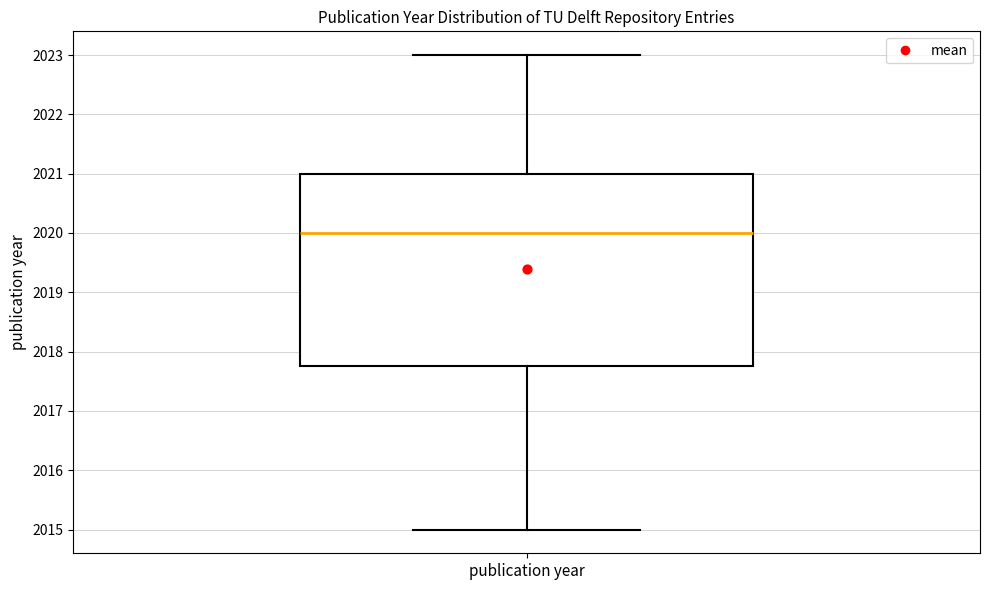

Where is the upper edge of the box for publication year on the y-axis? The values are not printed on the chart, so give them approximately, as read against the axis.

2021.0